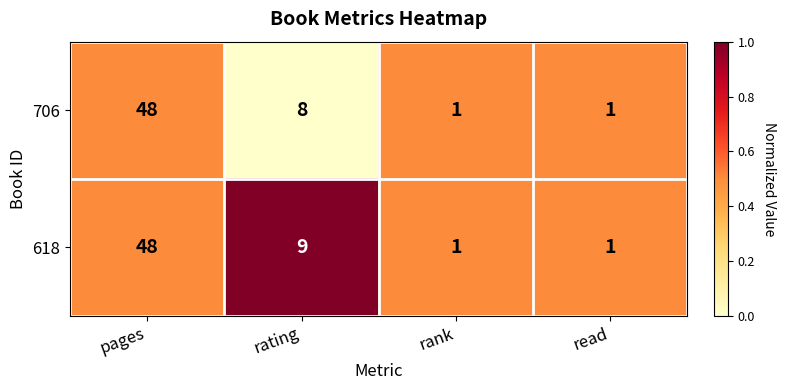

At which category is the sum across all series the highest?

pages